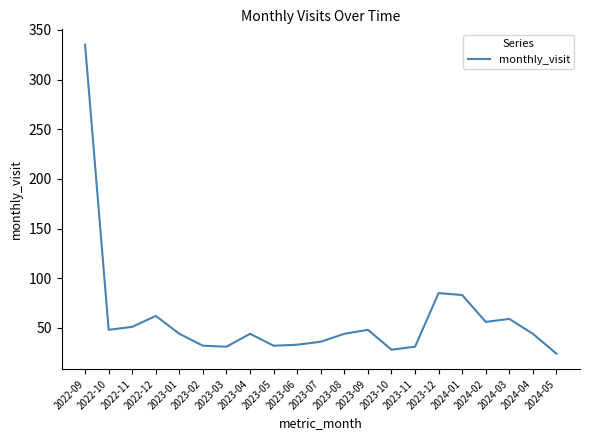

True or false: the data shows 49 at 2023-11.

False